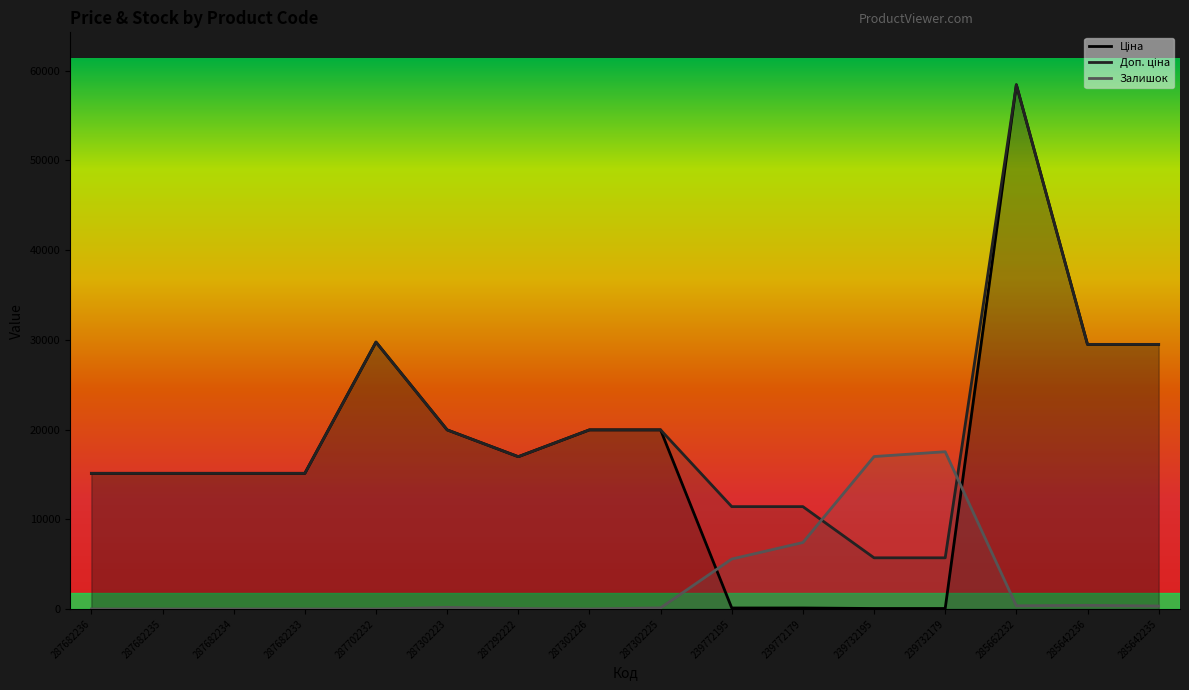

Reading left to right, transcribe all the data shown in this chart.

Ціна: 15120.0	15120.0	15120.0	15120.0	29747.2	19964.2	16976.3	19964.2	19964.2	114.1	114.1	57.0	57.0	58426.5	29491.5	29491.5
Доп. ціна: 15120.0	15120.0	15120.0	15120.0	29747.2	19964.2	16976.3	19964.2	19964.2	11410.0	11410.0	5705.0	5705.0	58426.5	29491.5	29491.5
Залишок: 0.0	0.0	0.0	0.0	0.0	178.9	51.1	0.0	127.8	5570.1	7409.8	16991.4	17528.0	357.7	408.8	332.2